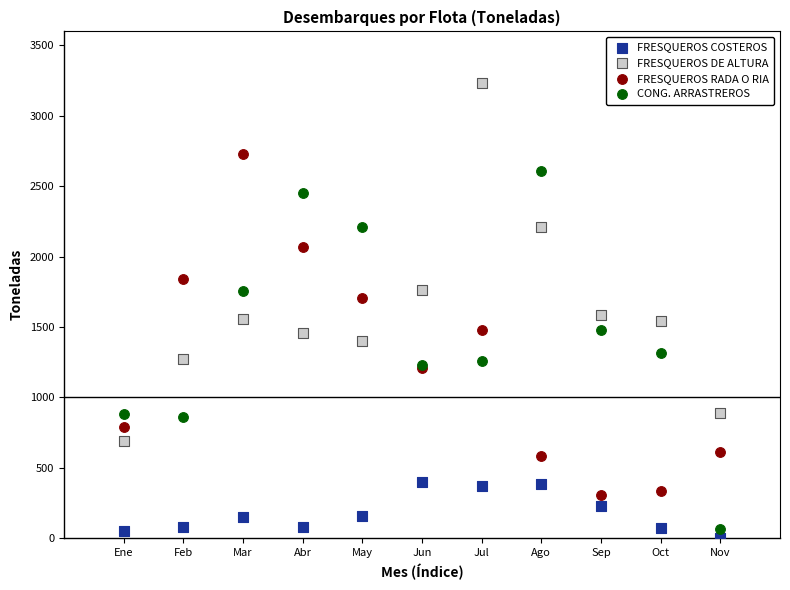

Which series contains the highest Y value?

FRESQUEROS DE ALTURA